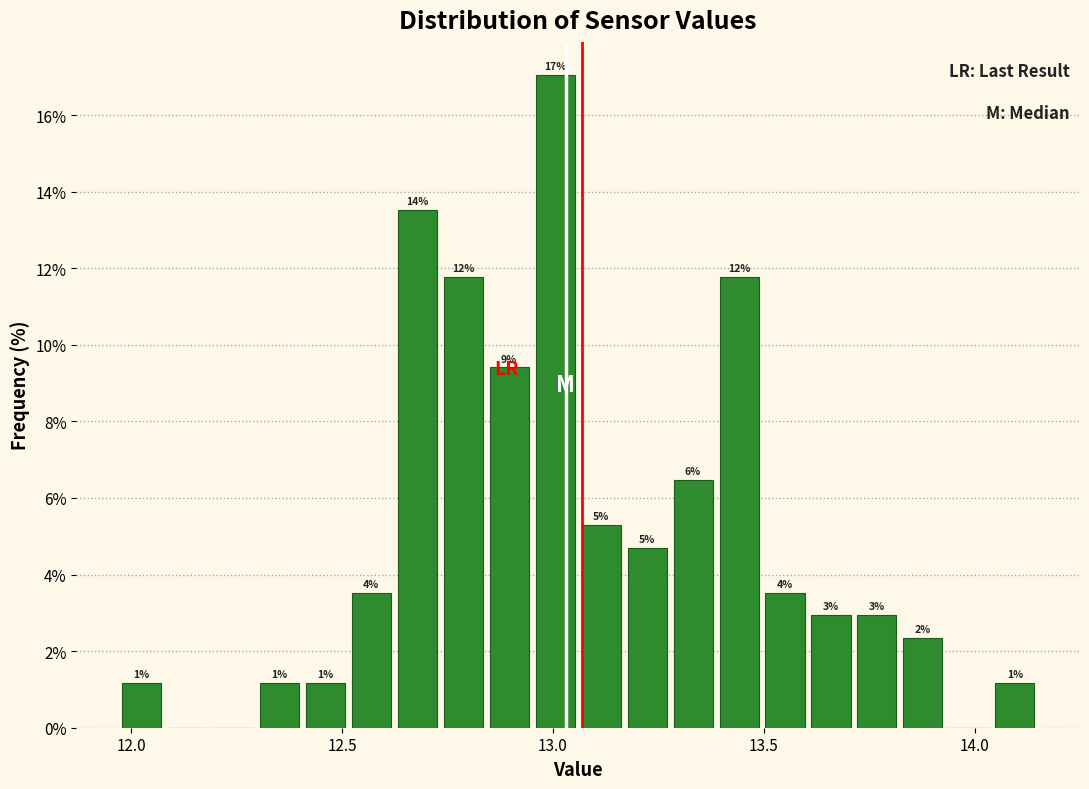

Read against the x-axis, roughly where is the centre of the tallest bar?

13.00